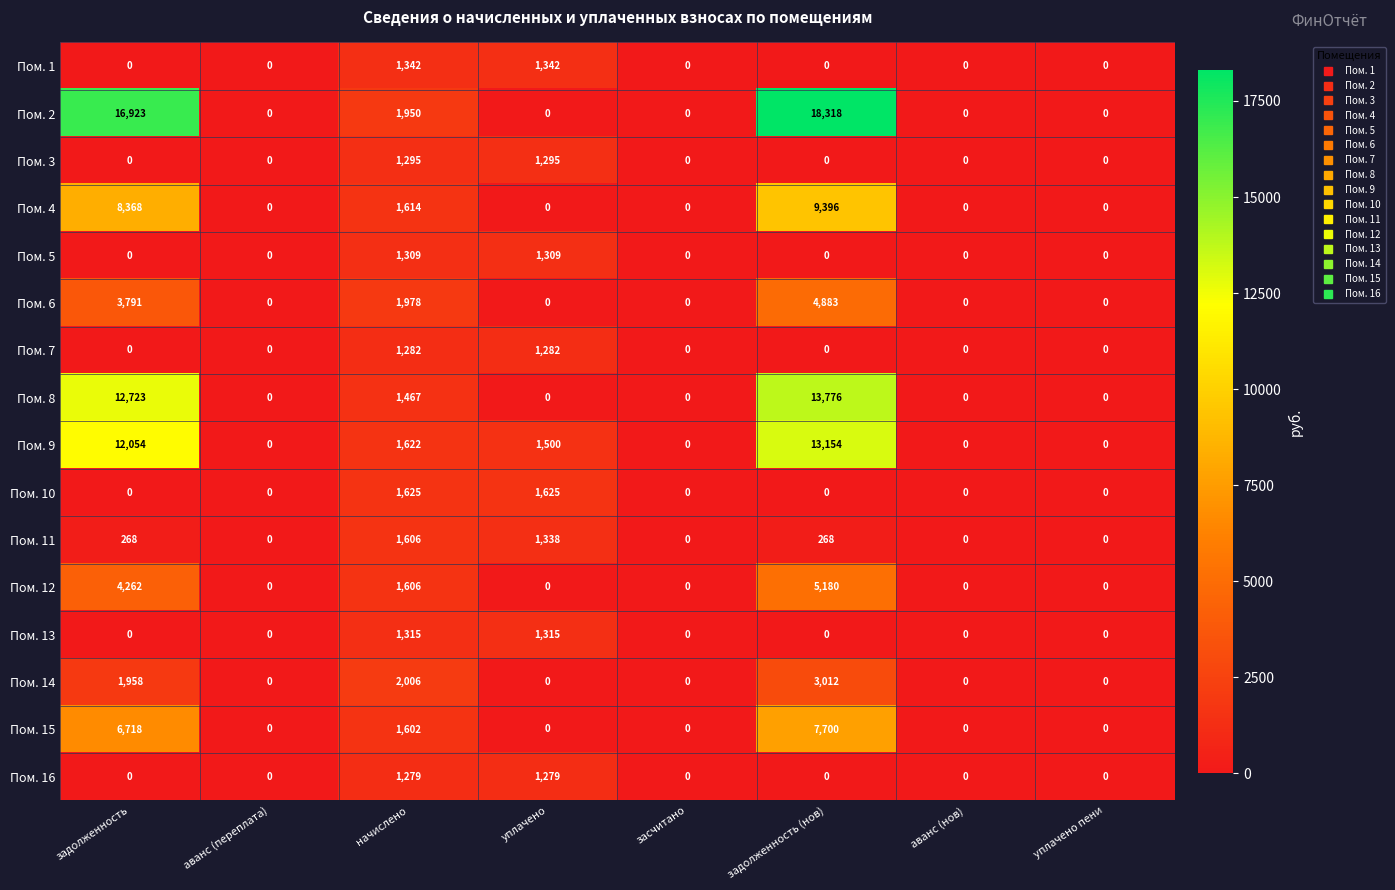

At which category does the chart reach its peak across all series?

задолженность (нов)